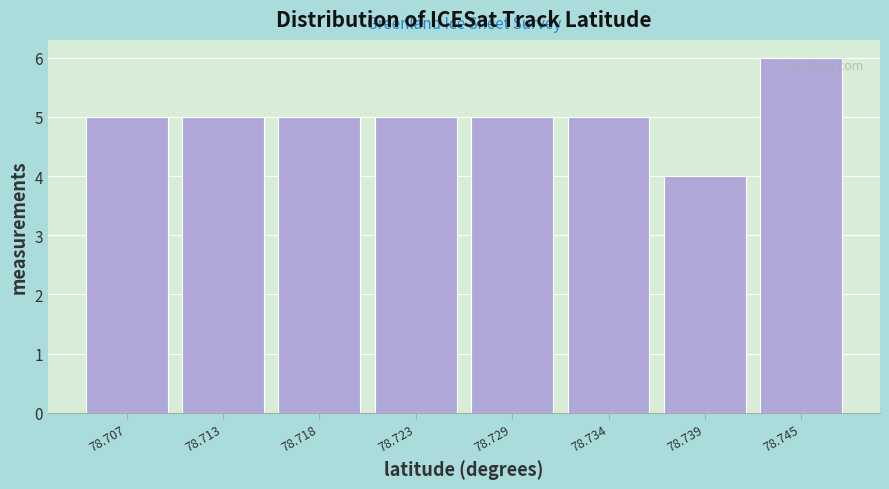

Reading left to right, what are all the values shown in this chart?

5	5	5	5	5	5	4	6